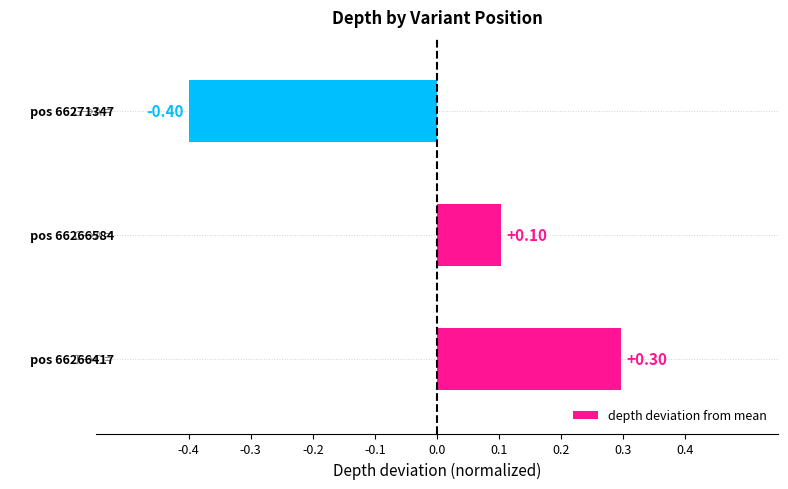

Are the bars horizontal?

Yes